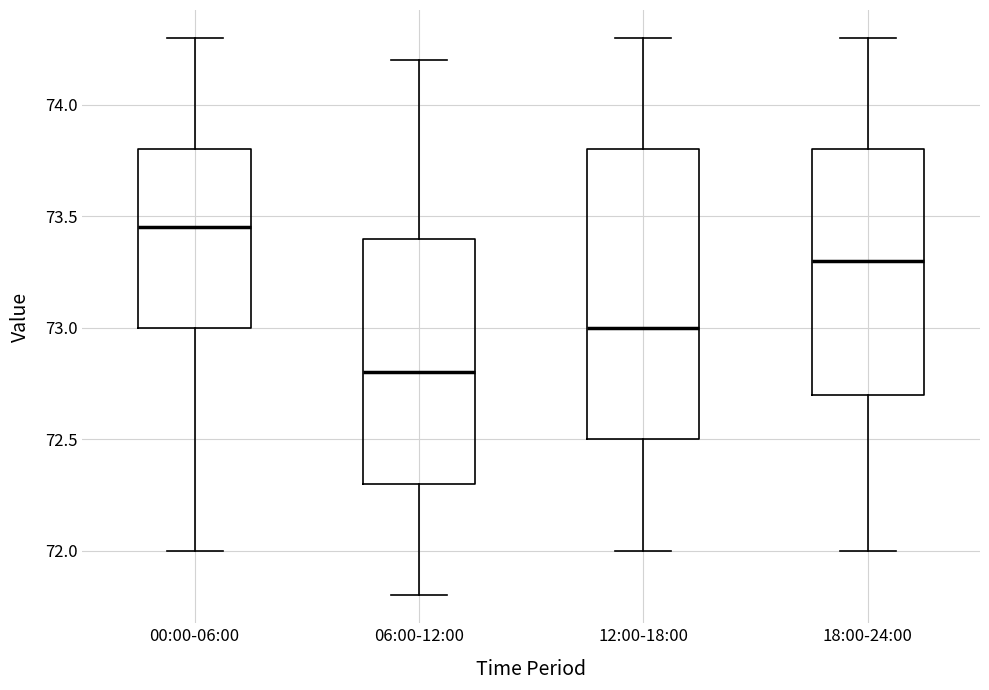

Reading left to right, read every box against the y-axis: the position of its median line, the range the box covers, and the ends of its whiskers. The values are not printed on the chart, so give them approximately, as read against the axis.

00:00-06:00: median 73.45, box 73.00 to 73.80, whiskers 72.00 to 74.30
06:00-12:00: median 72.80, box 72.30 to 73.40, whiskers 71.80 to 74.20
12:00-18:00: median 73.00, box 72.50 to 73.80, whiskers 72.00 to 74.30
18:00-24:00: median 73.30, box 72.70 to 73.80, whiskers 72.00 to 74.30